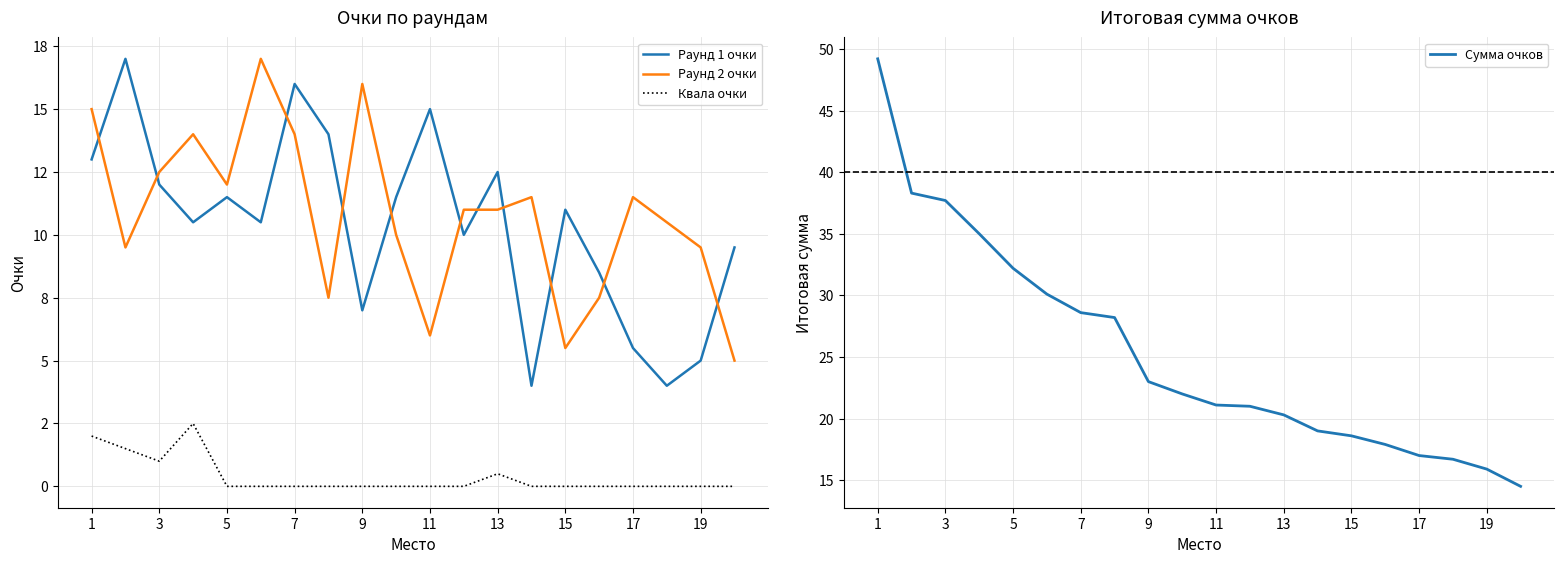

Is it true that Сумма очков equals 32.2 at 5?

True